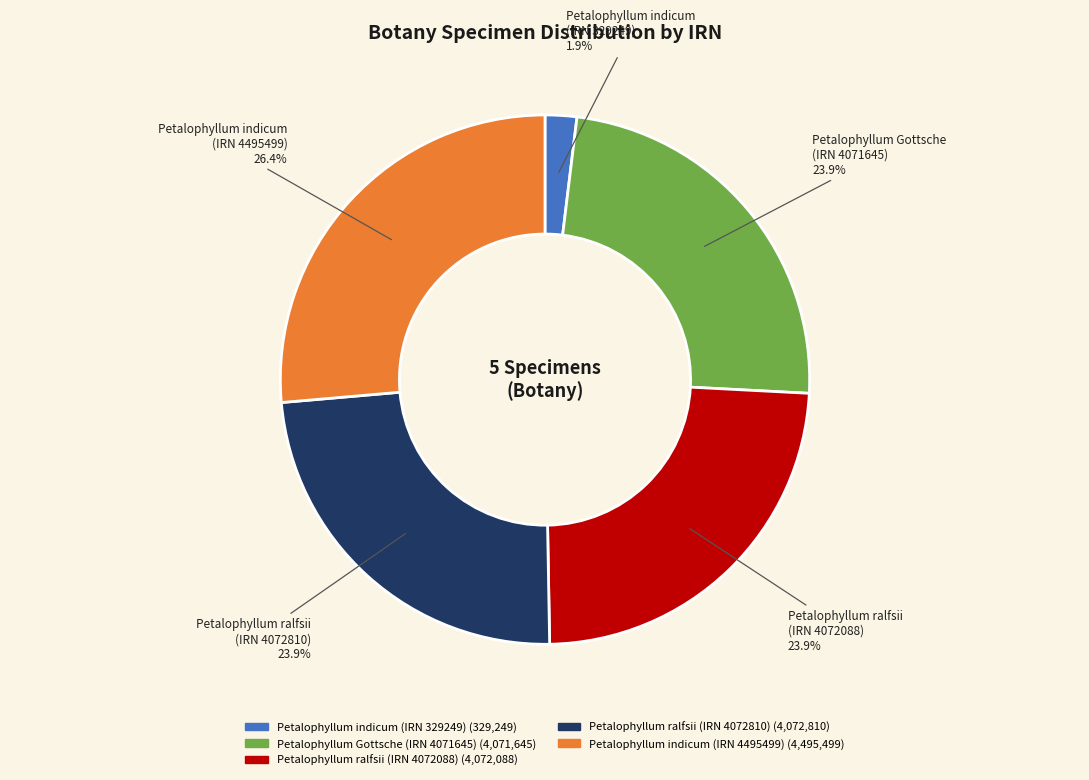

Approximately how many times larger is the value at Petalophyllum ralfsii (IRN 4072088) compared to Petalophyllum ralfsii (IRN 4072810)?

1.0